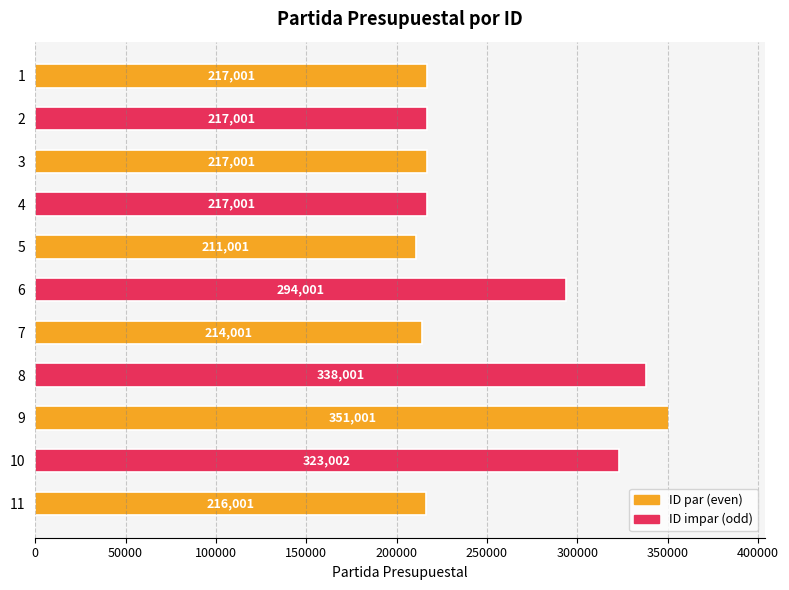

Are the bars horizontal?

Yes